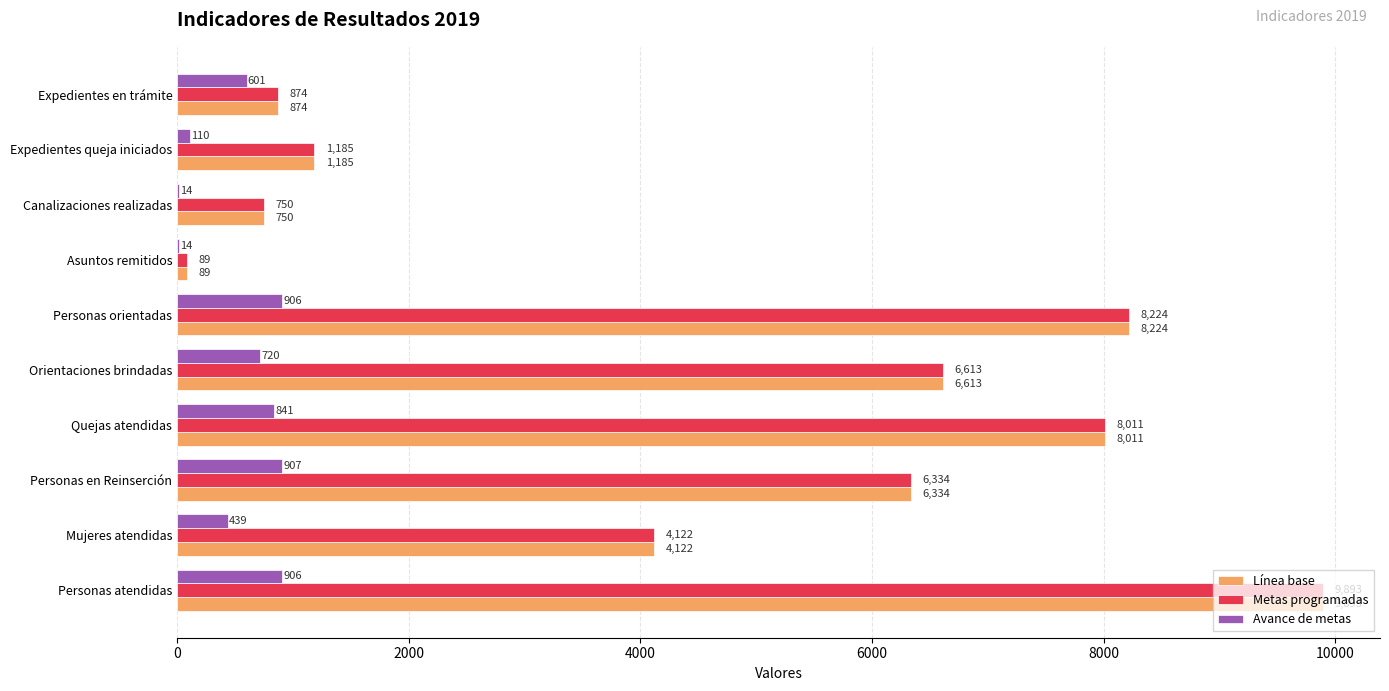

What is the maximum value shown in the chart?

9893